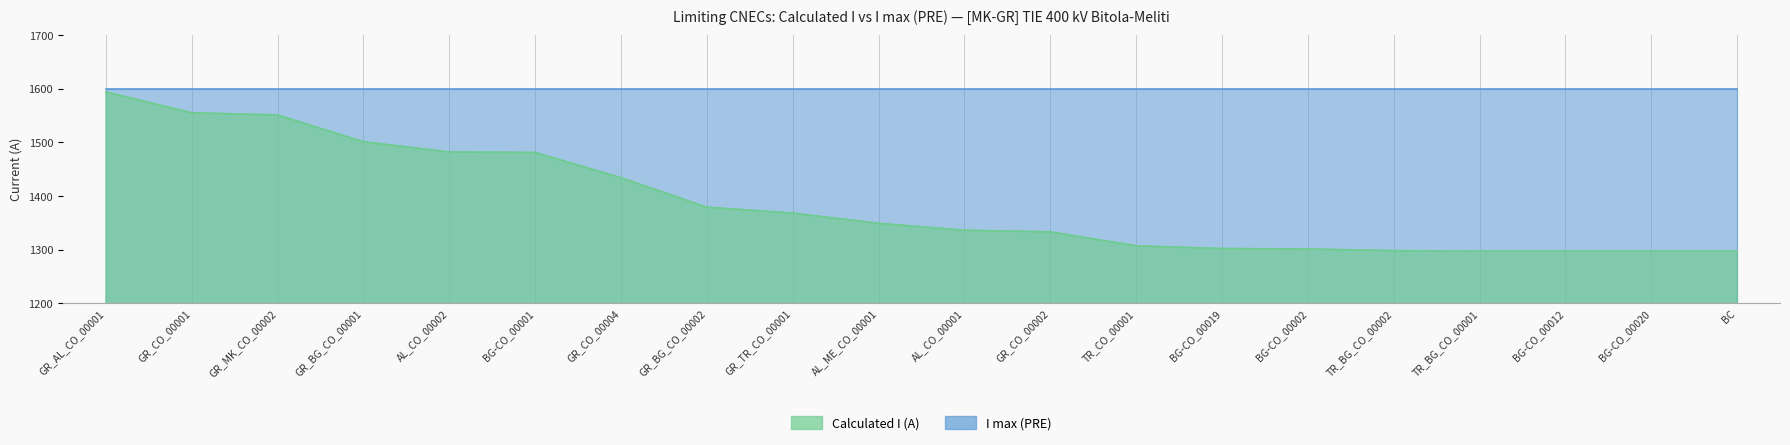

Reading right to left, transcribe all the data shown in this chart.

1297	1297	1297	1297	1298	1301	1302	1307	1333	1336	1349	1368	1379	1434	1481	1482	1501	1551	1555	1594